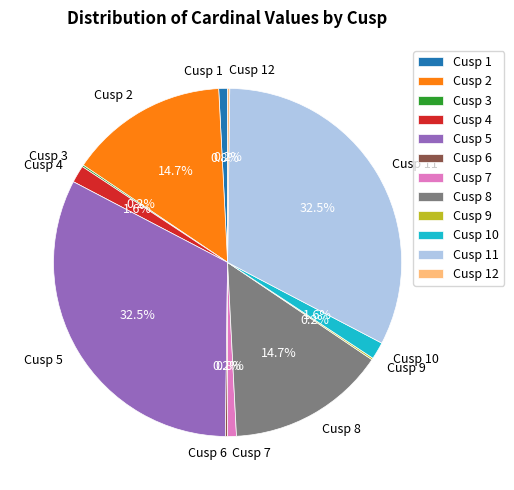

To the nearest percent, what is the average slice percentage?

8%